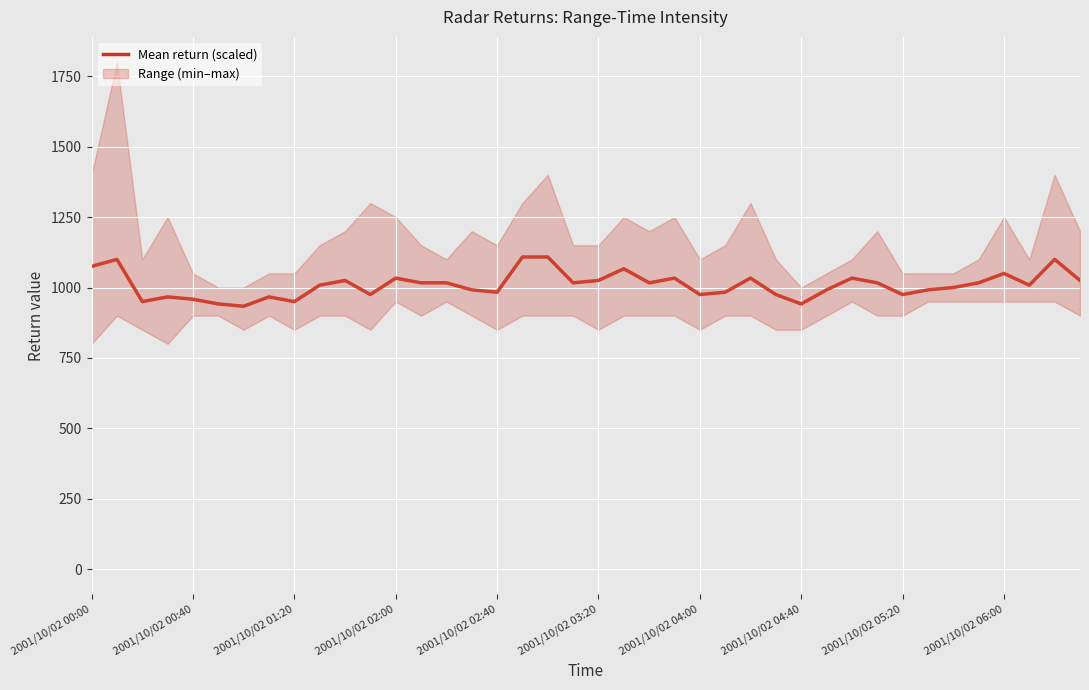

Does the chart display data point markers on the line(s)?

No